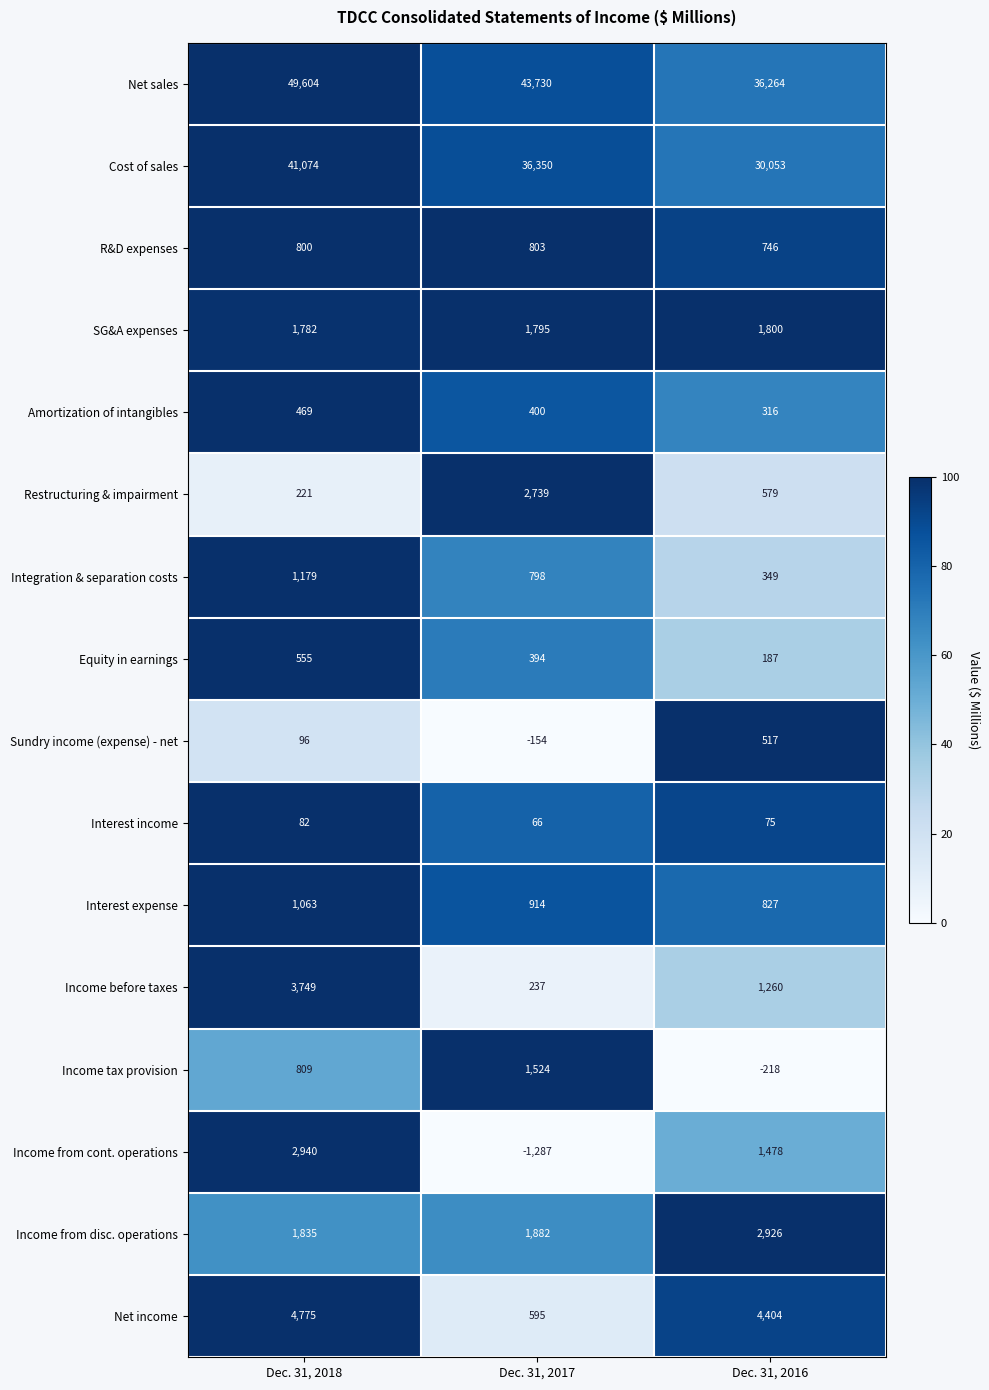

Is it true that Income from disc. operations equals 1882 at Dec. 31, 2017?

True